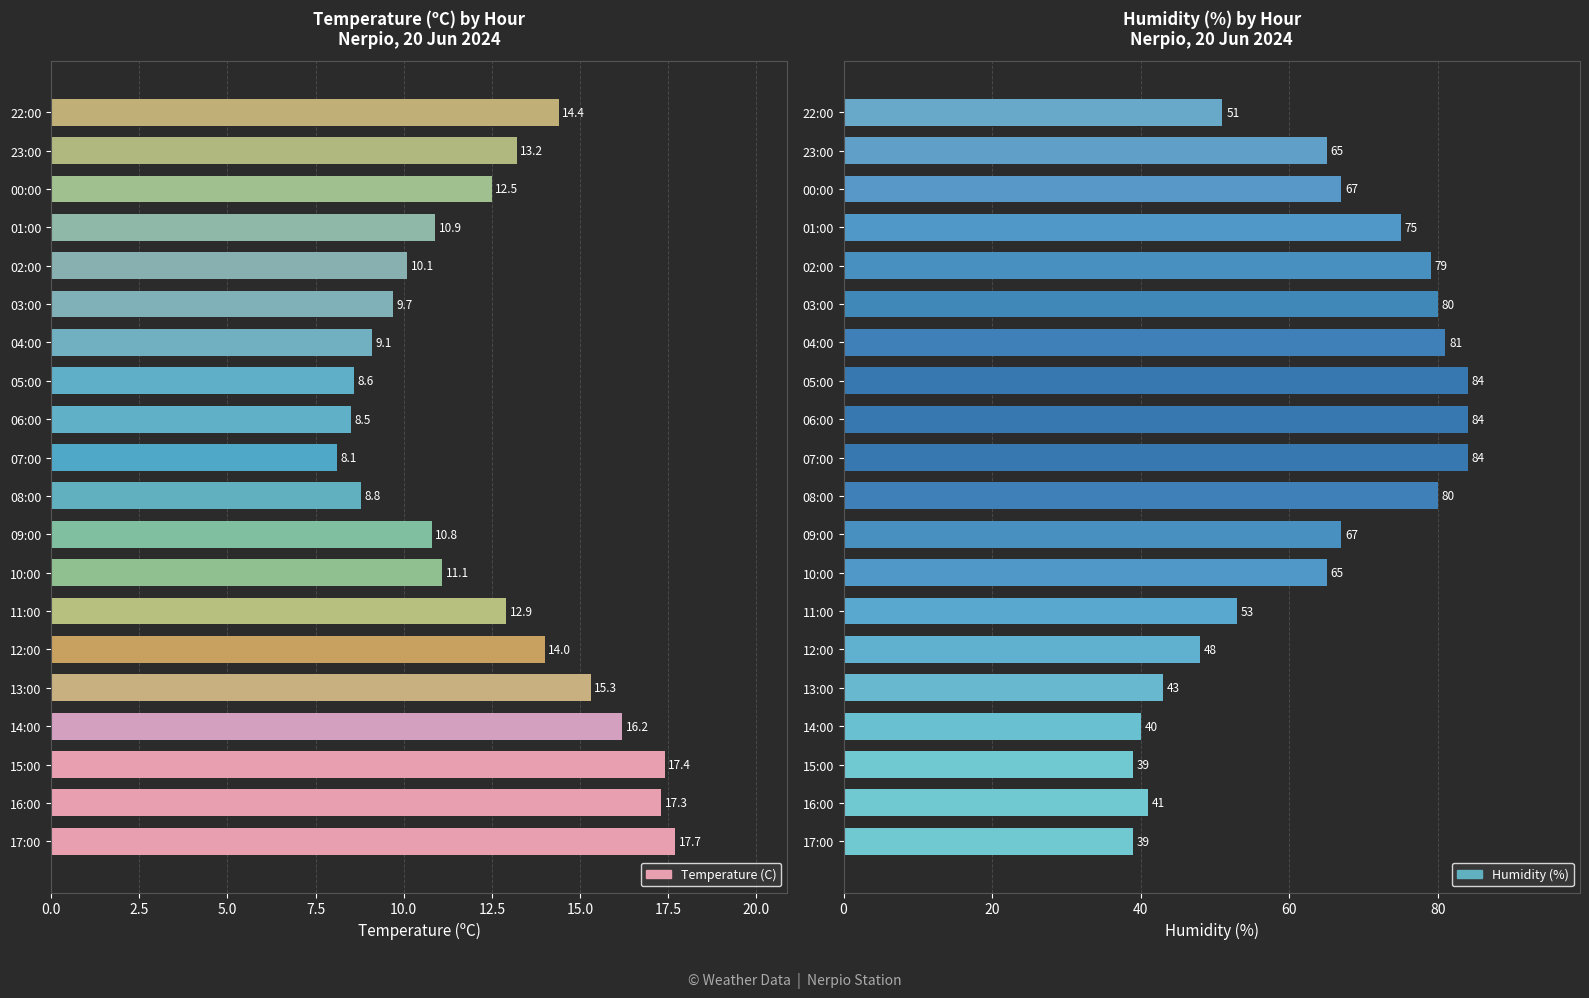

List the series in order of their peak value, highest first.

Humidity (%), Temperature (C)